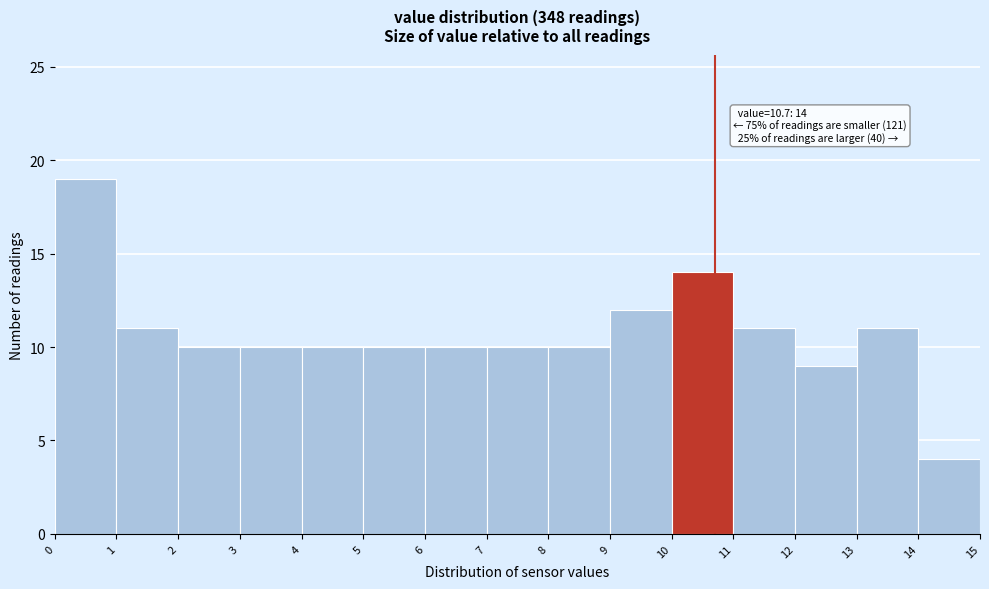

Which range on the x-axis has the tallest bar?

0 to 1